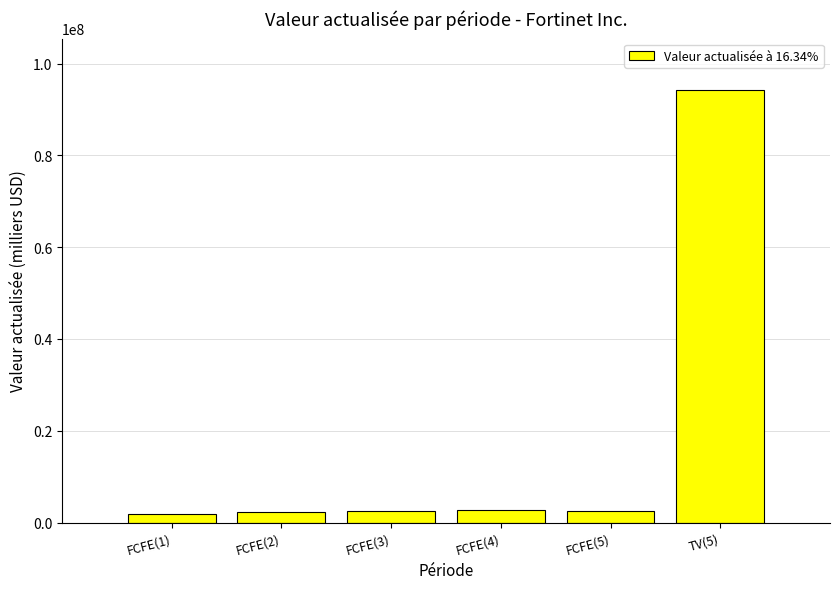

What is the sum of the values at FCFE(1) and FCFE(3)?

4440629